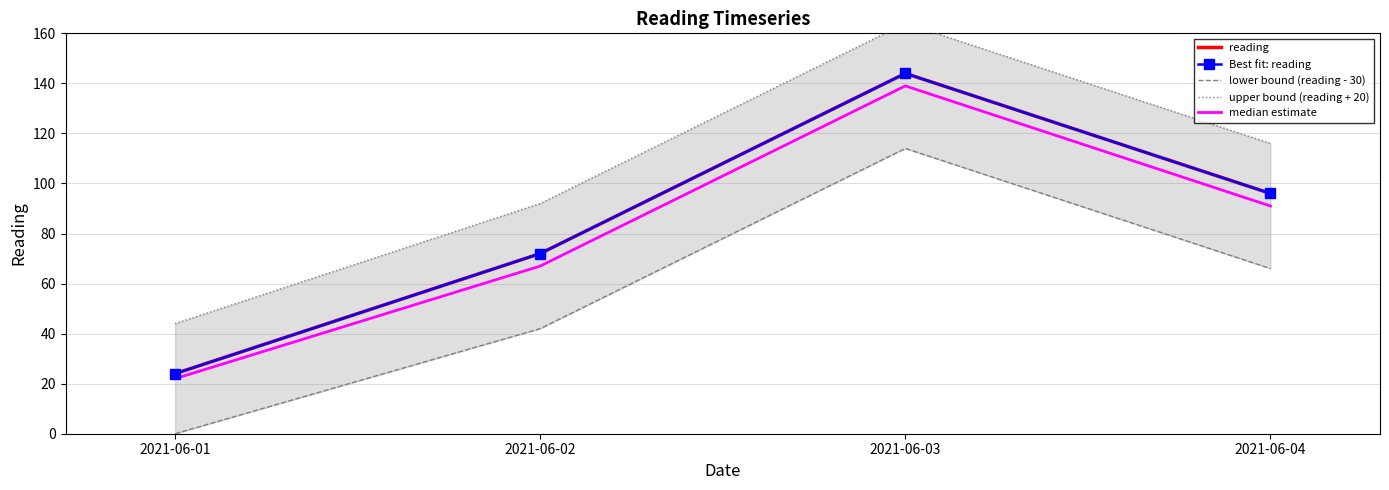

What is the difference between the maximum and minimum values in the reading series?

120